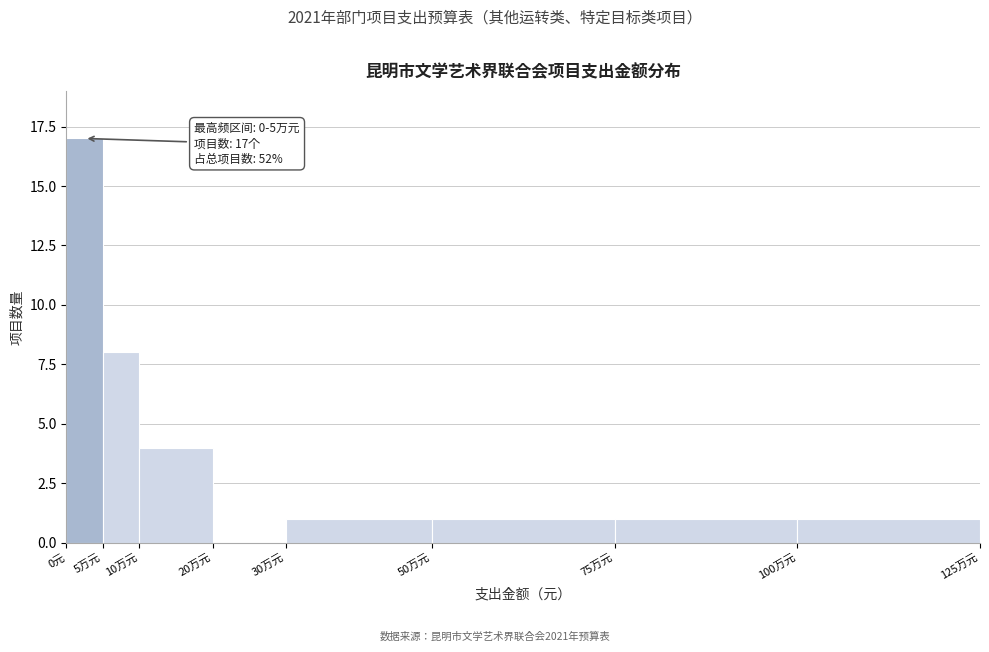

Reading left to right, what are all the values shown in this chart?

0元=17	5万元=8	10万元=4	20万元=0	30万元=1	50万元=1	75万元=1	100万元=1